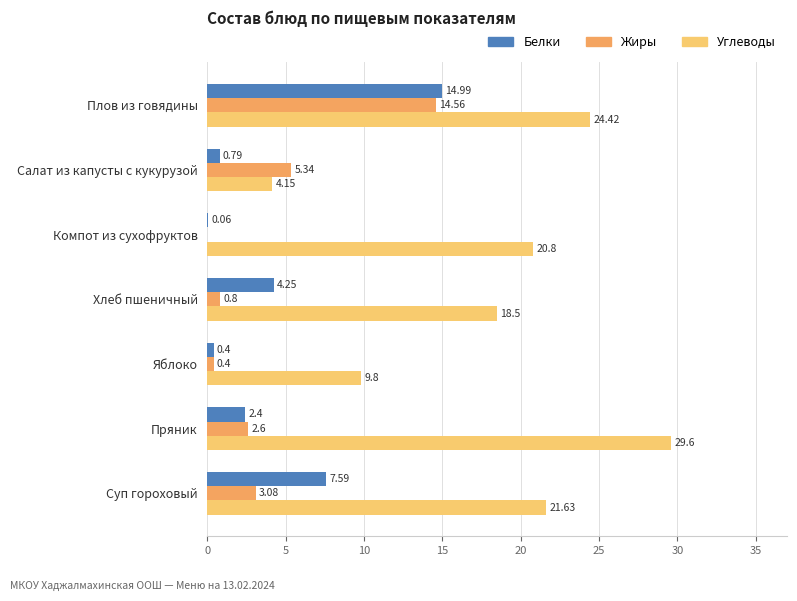

How many data points in Жиры are above 2?

4